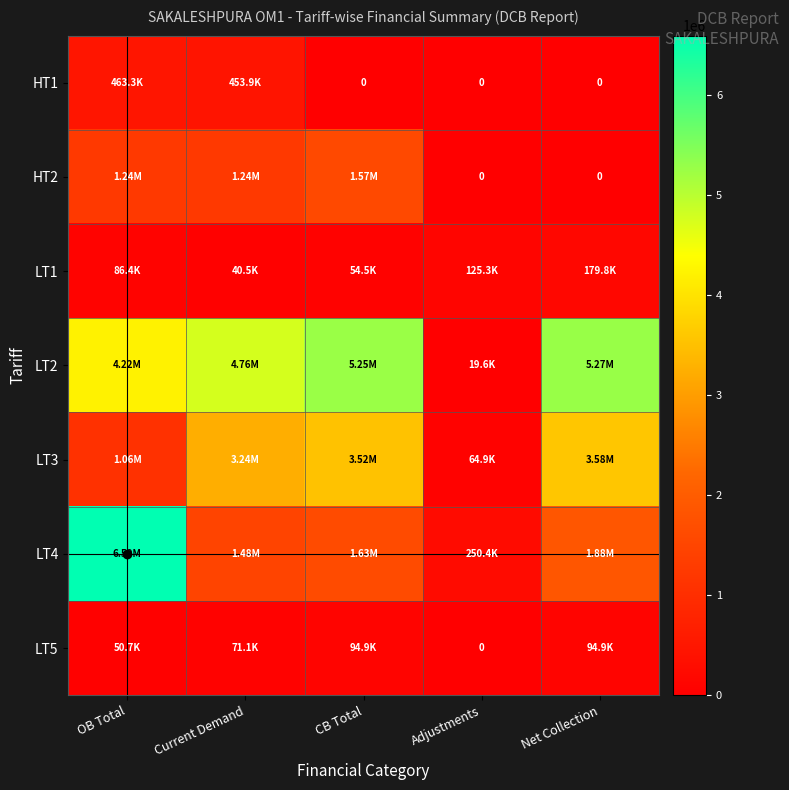

What is the approximate value of LT1 at CB Total?

54473.9